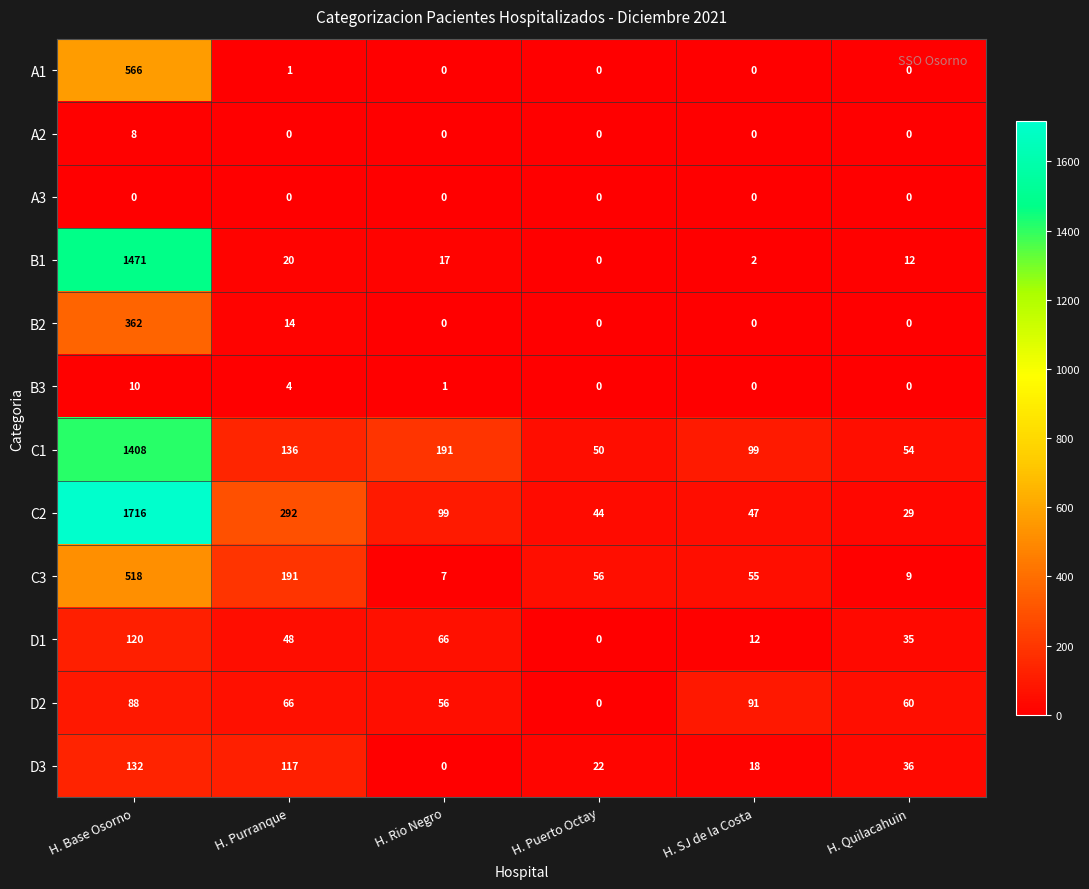

Which series changed the most between H. Puerto Octay and H. Quilacahuin?

D2